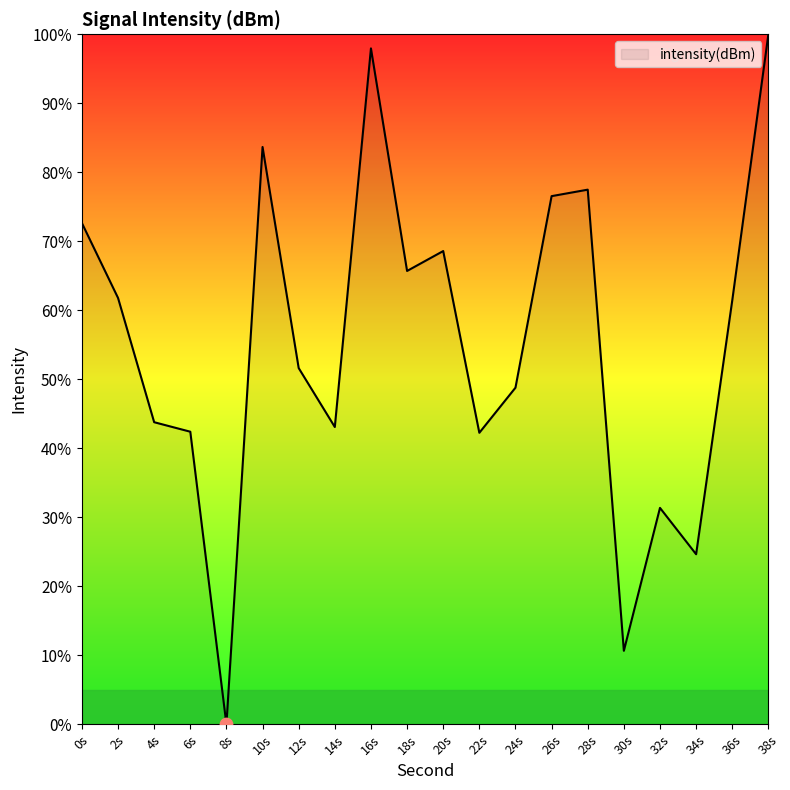

What is the change in value from 34s to 36s?

+36.8